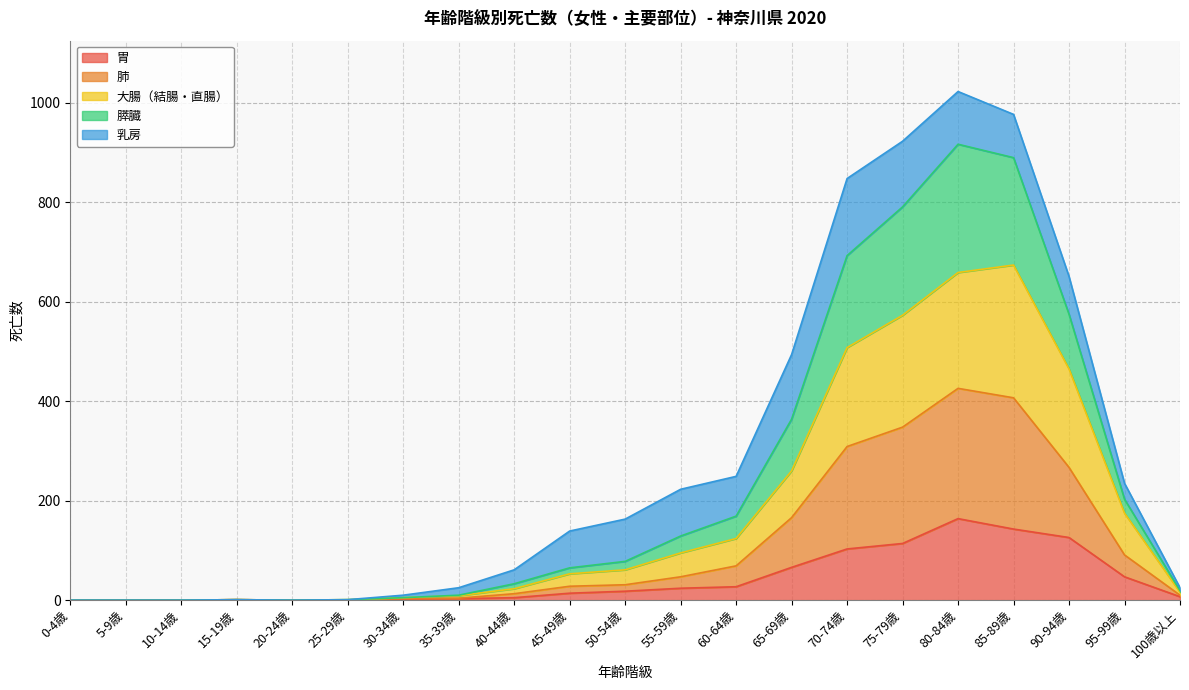

True or false: 膵臓 and 胃 intersect in this chart.

False